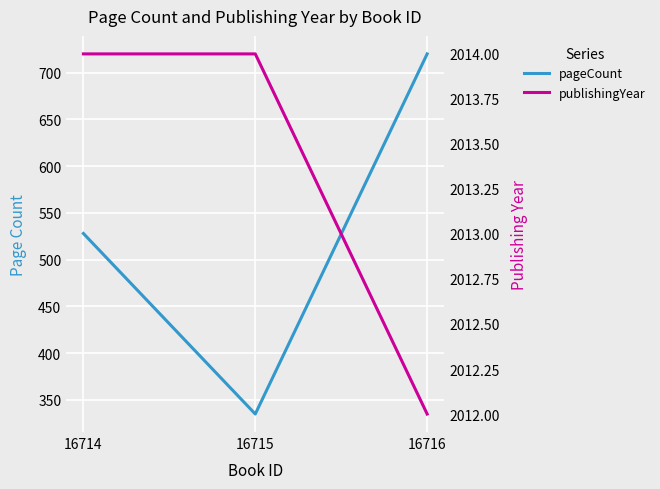

Where is publishingYear nearest to the value 2013?

16714